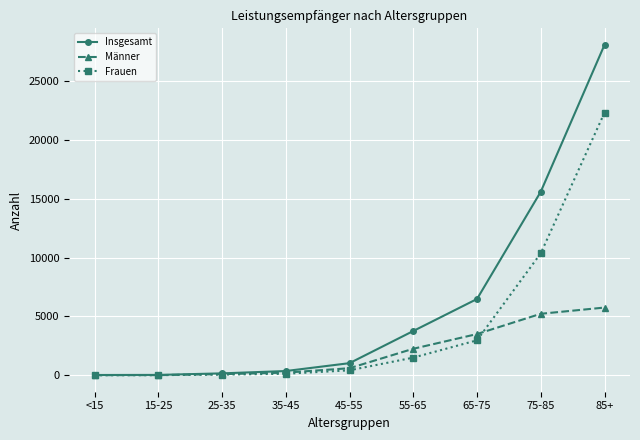

Is the value of Insgesamt at 85+ greater than the value of Männer at 55-65?

Yes